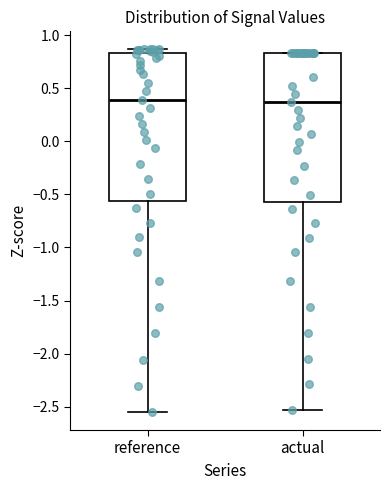

Reading left to right, transcribe this box plot: for each box, give where its median line is, the range the box spans, and where its two whiskers end, as read against the y-axis. The values are not printed on the chart, so give them approximately, as read against the axis.

reference: median 0.40, box -0.55 to 0.85, whiskers -2.55 to 0.85 (just above the box's upper edge)
actual: median 0.35, box -0.55 to 0.85, whiskers -2.55 to 0.85